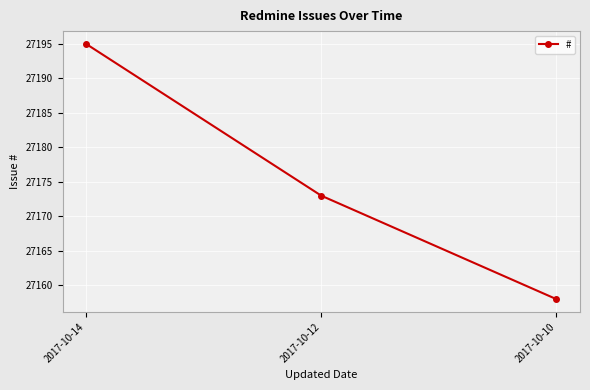

Where is the data nearest to the value 27176?

2017-10-12